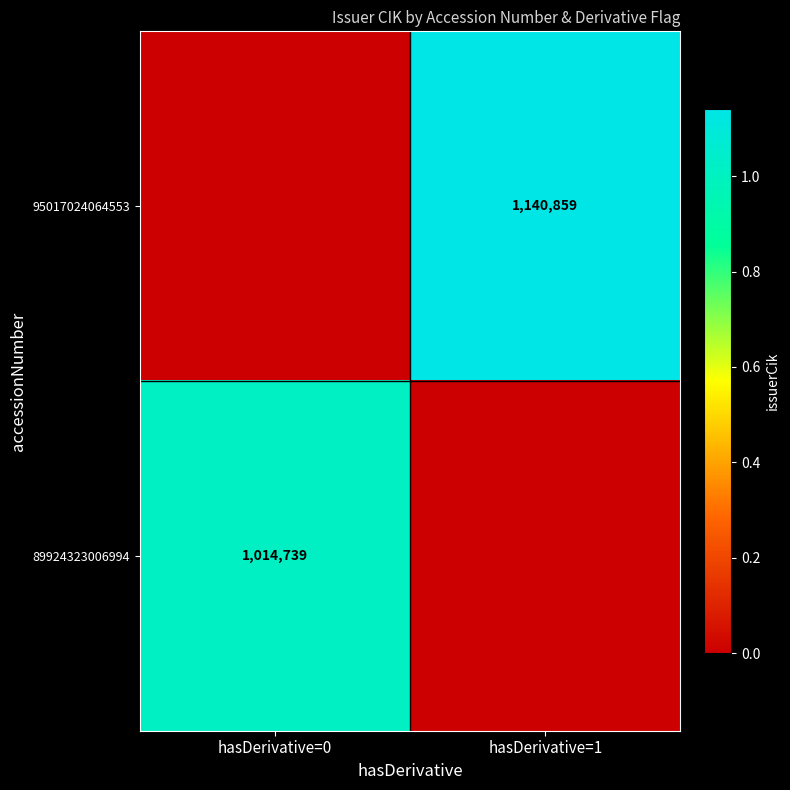

The value of 89924323006994 at hasDerivative=0 is 1014739. True or false?

True